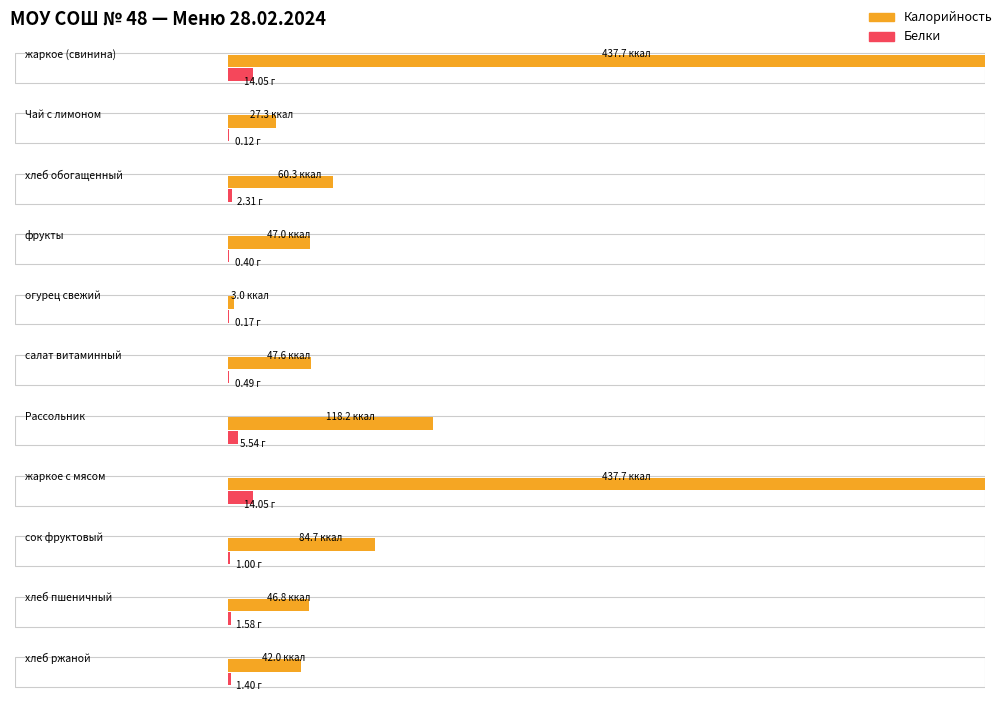

What is the label of the 5th bar from the left?

огурец свежий